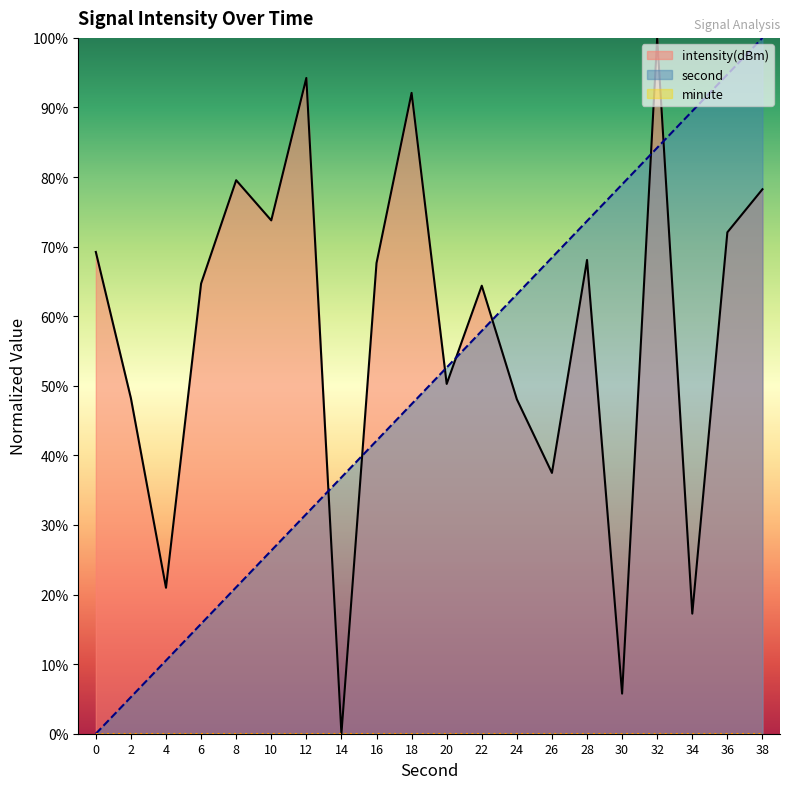

Between 20 and 22, which is larger?

22